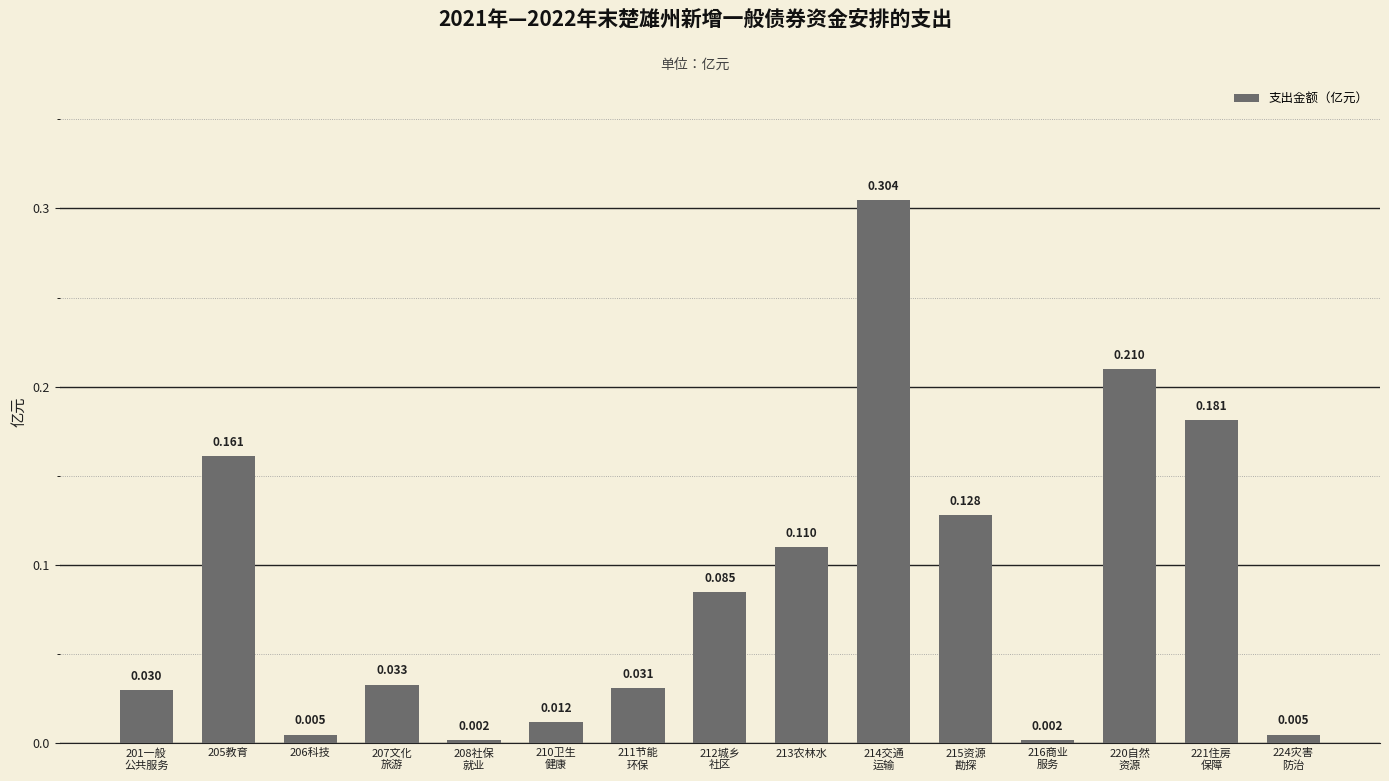

List the labels in order of value, smallest first.

208社保
就业, 216商业
服务, 206科技, 224灾害
防治, 210卫生
健康, 201一般
公共服务, 211节能
环保, 207文化
旅游, 212城乡
社区, 213农林水, 215资源
勘探, 205教育, 221住房
保障, 220自然
资源, 214交通
运输